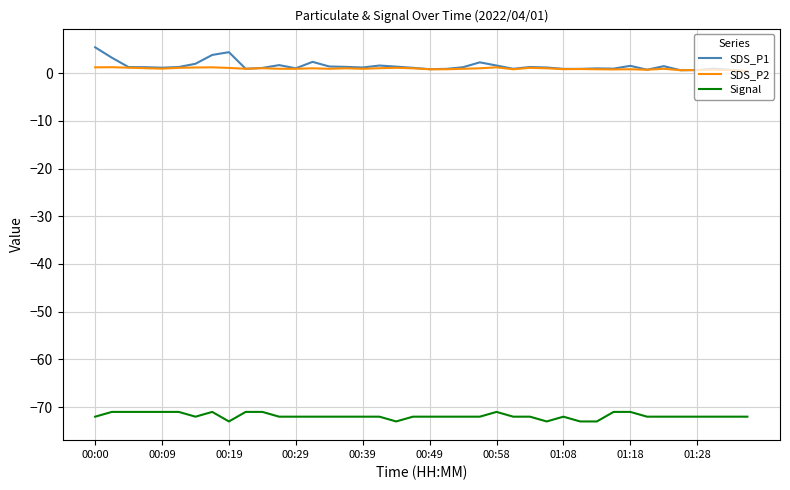

What is the maximum value for Signal?

-71.0